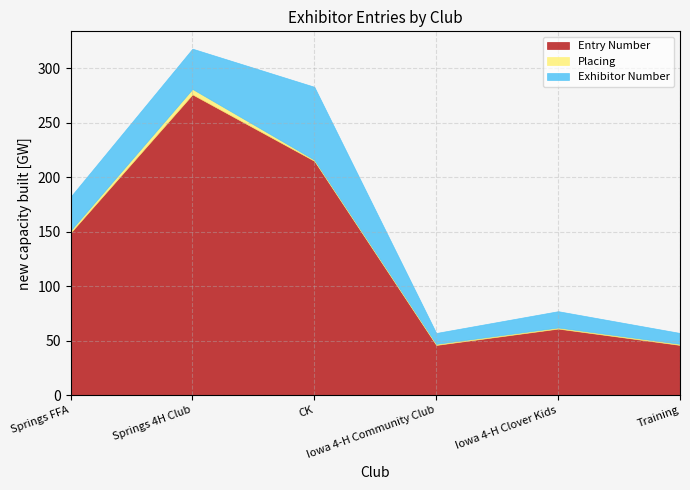

What is the minimum value shown in the chart?

1